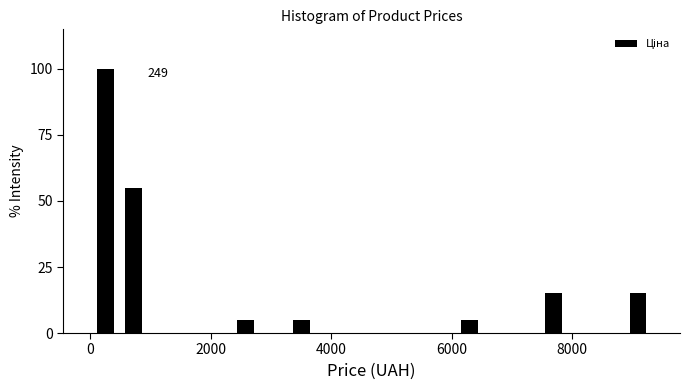

Read against the x-axis, roughly where is the centre of the tallest bar?

200